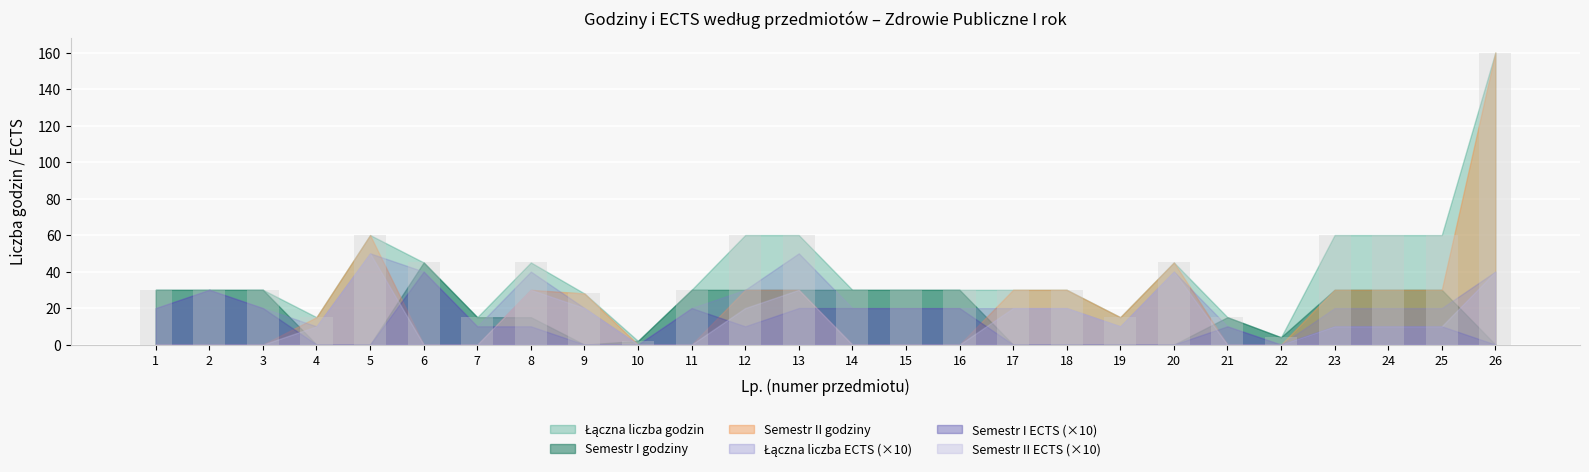

What is the sum of the values at 24 and 11?

90